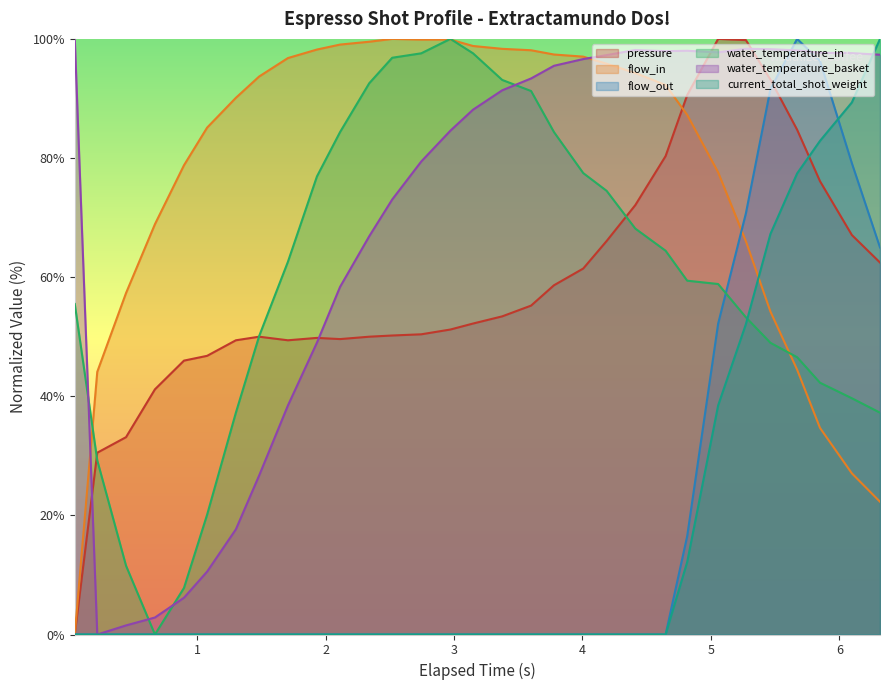

Which series has the largest total across all categories?

flow_in